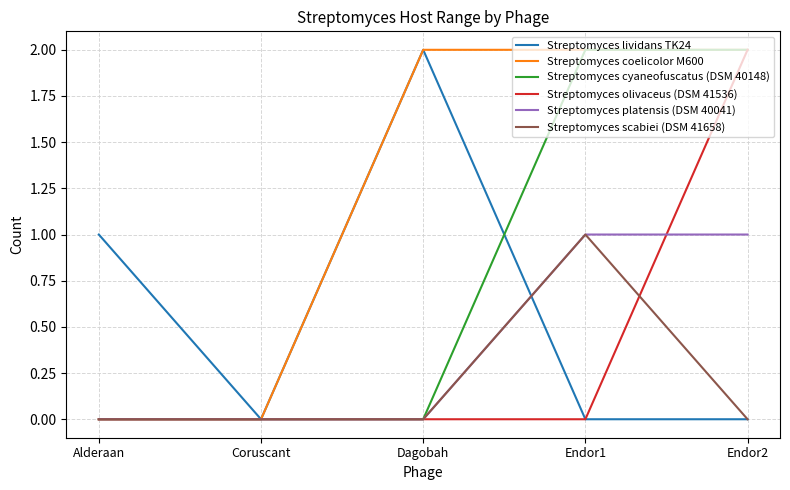

True or false: Streptomyces olivaceus (DSM 41536) has a value of 0 at Alderaan.

True